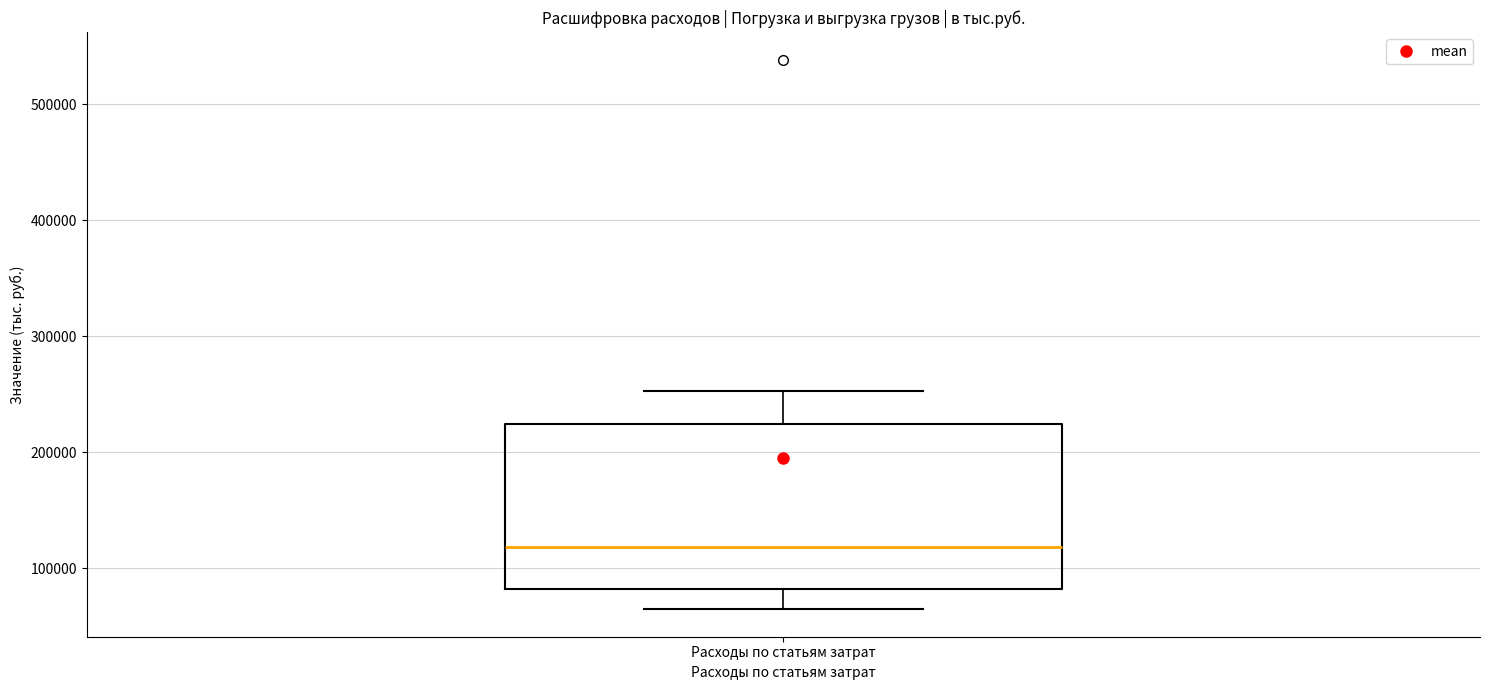

Read this box plot against the y-axis: the position of the median line, the range covered by the box, and the ends of both whiskers. The values are not printed on the chart, so give them approximately, as read against the axis.

median 120000, box 80000 to 220000, whiskers 60000 to 250000